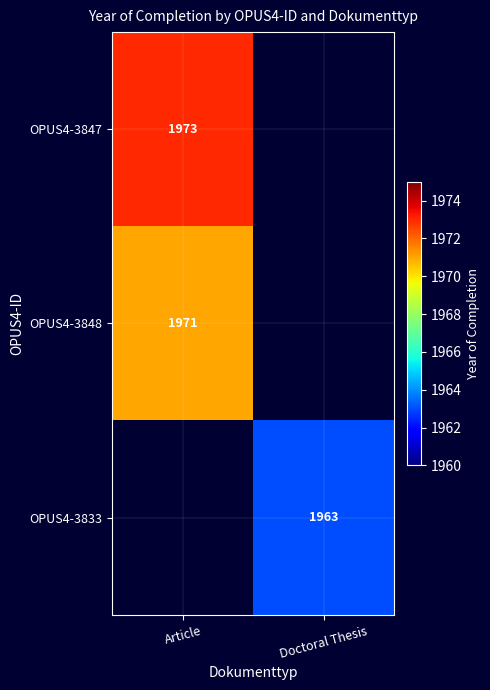

The value of OPUS4-3833 at Doctoral Thesis is 1104. True or false?

False